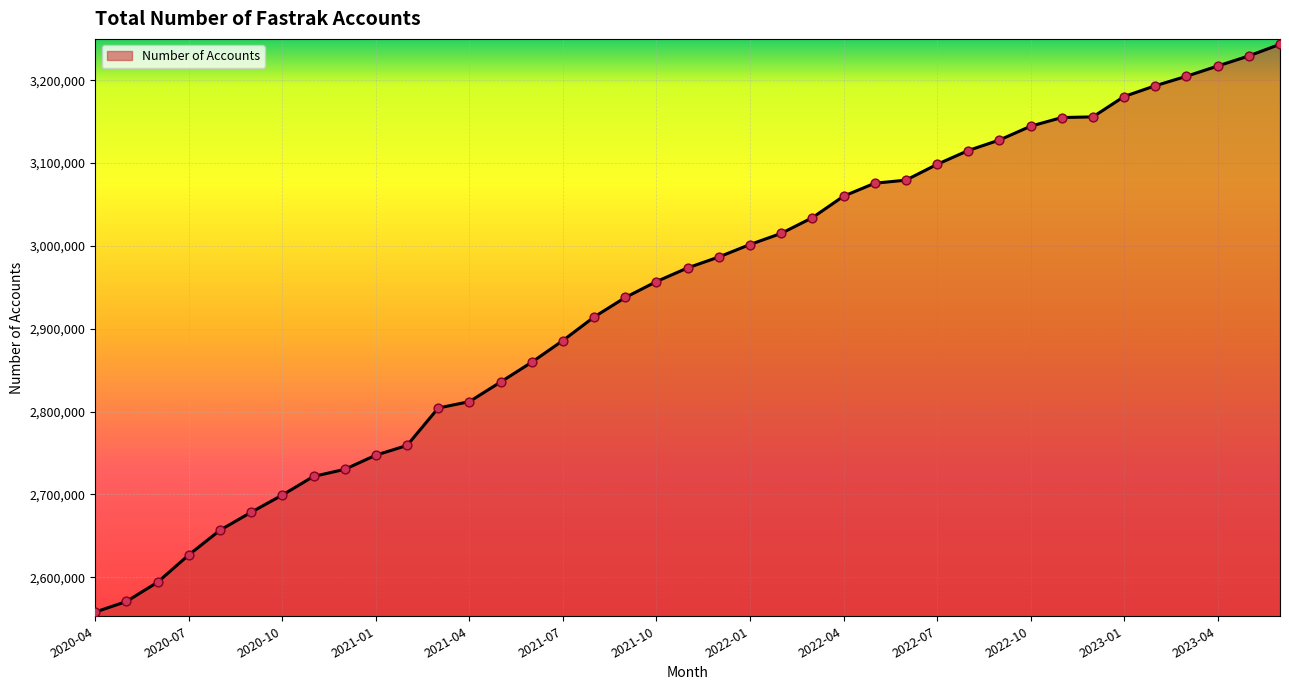

What is the difference between the maximum and minimum values?

685388